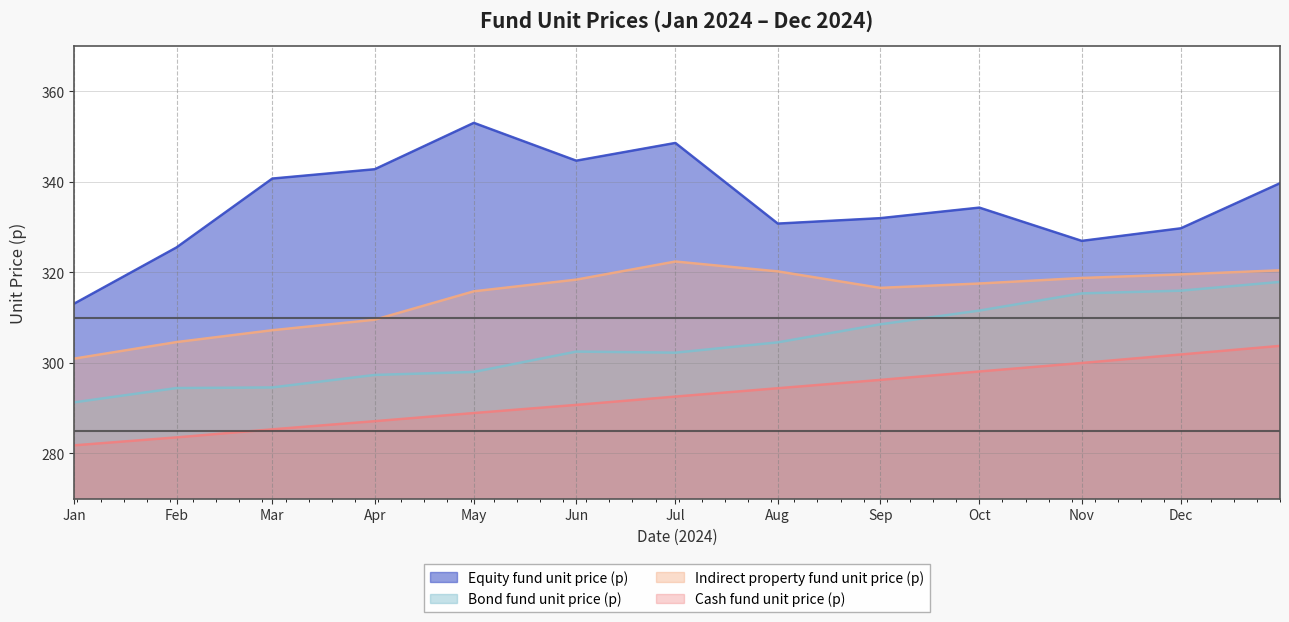

At which category does Equity fund unit price (p) reach its first local peak?

May